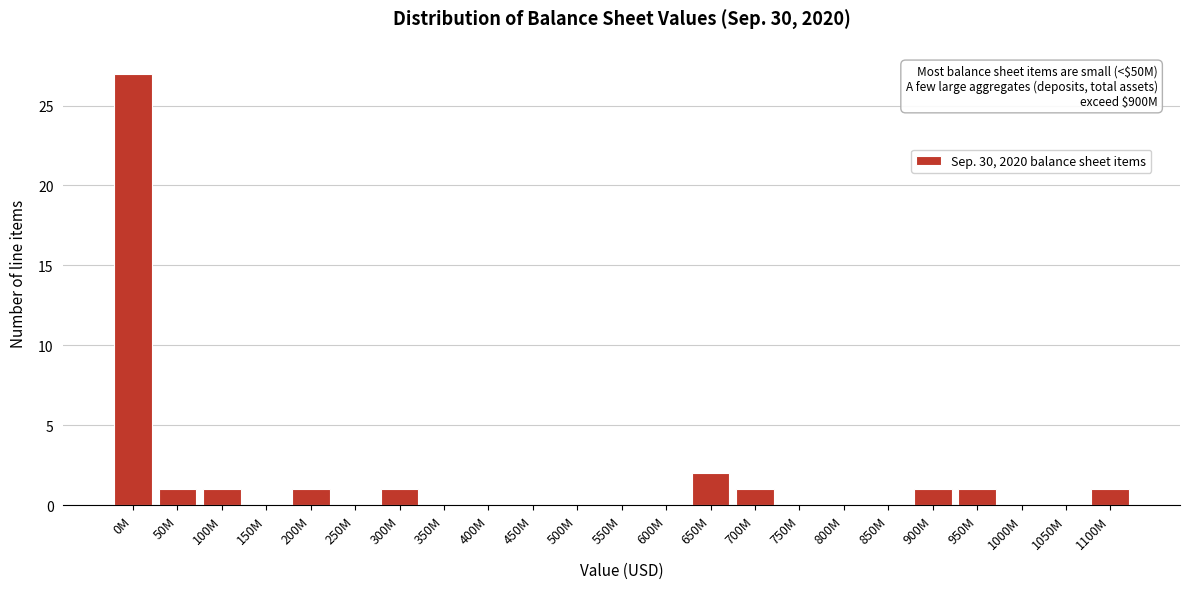

Reading left to right, what are all the values shown in this chart?

0M=27	50M=1	100M=1	150M=0	200M=1	250M=0	300M=1	350M=0	400M=0	450M=0	500M=0	550M=0	600M=0	650M=2	700M=1	750M=0	800M=0	850M=0	900M=1	950M=1	1000M=0	1050M=0	1100M=1